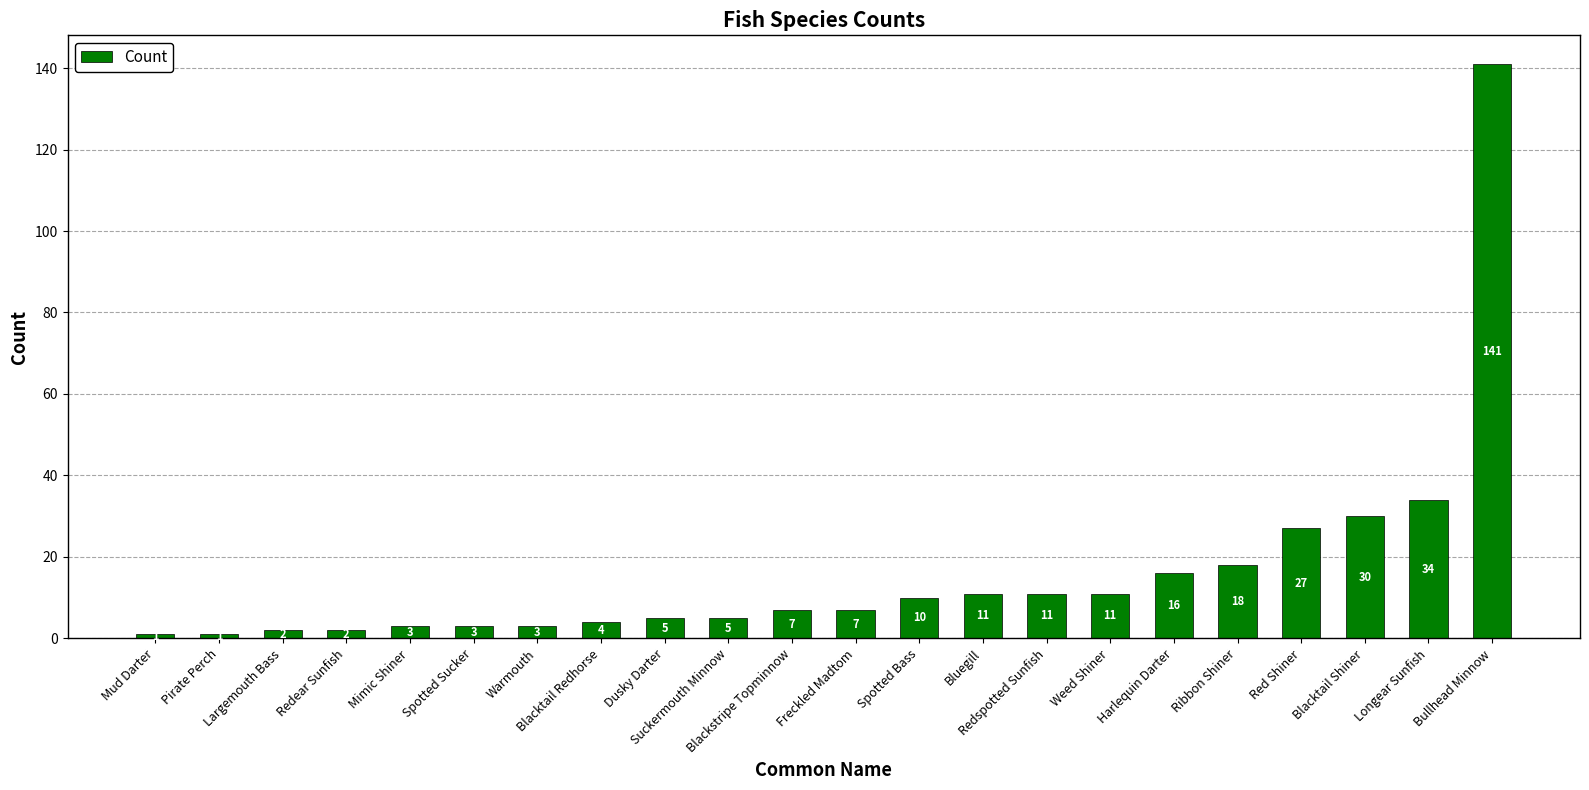

How many bars are there in total?

22